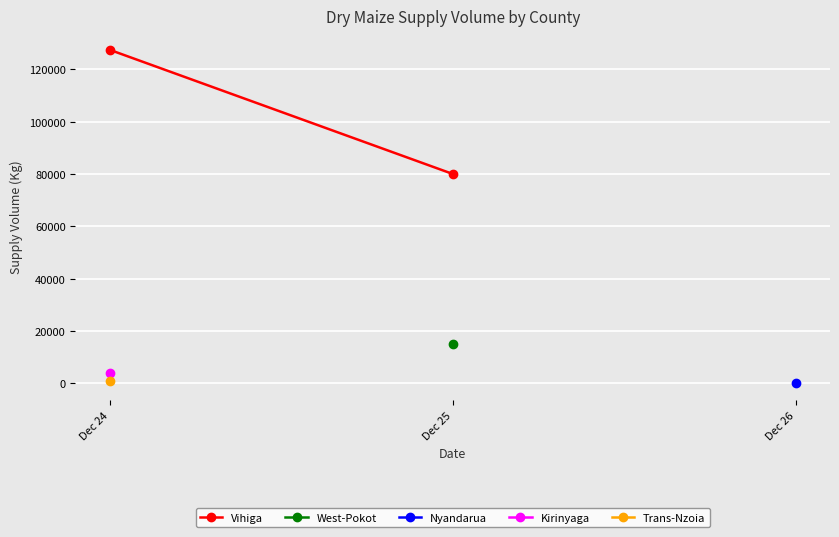

What is the sum of the values at Dec 24 and Dec 25?

207400